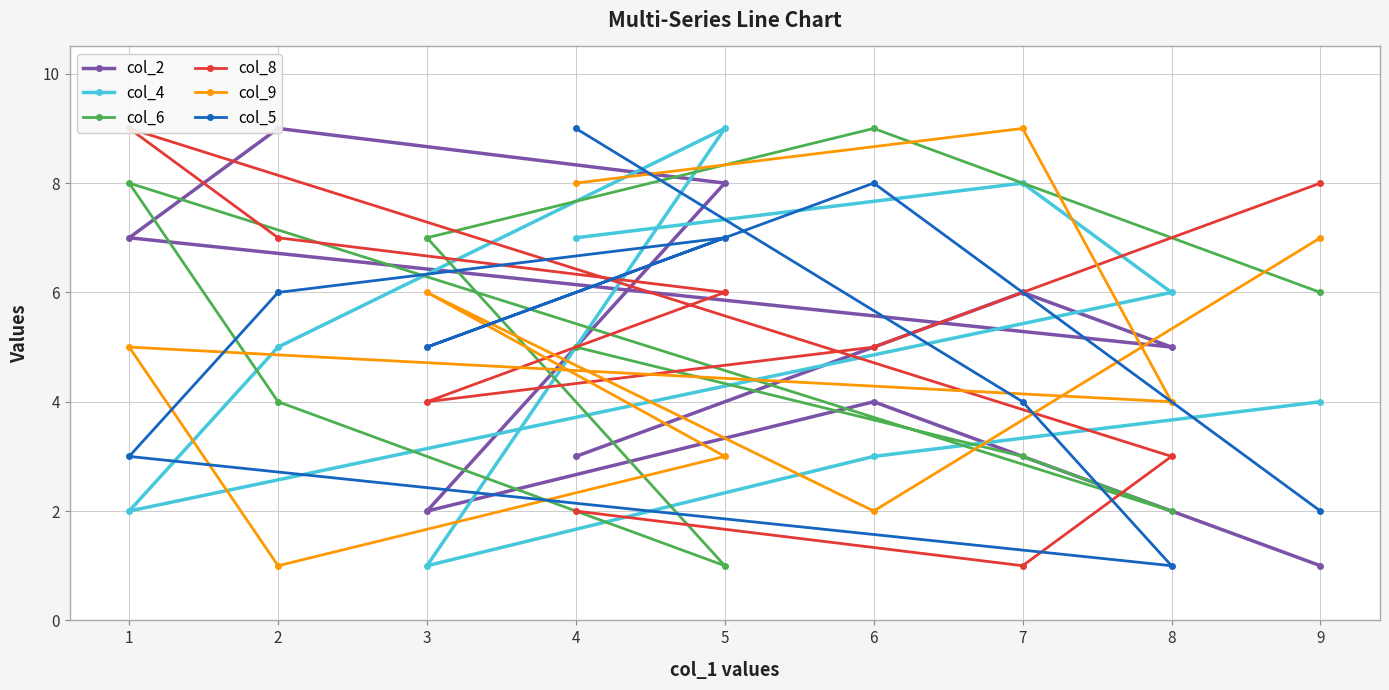

How many data points does each series have?

9